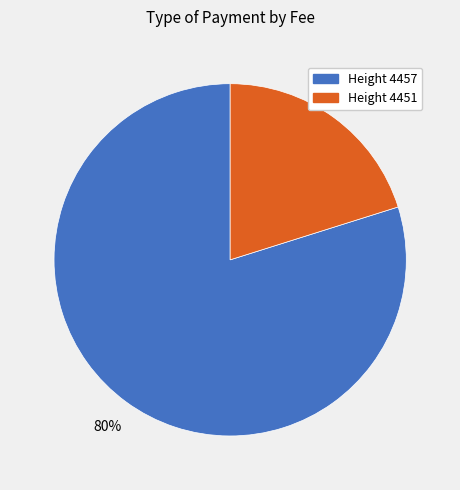

How many slices are in this pie chart?

2